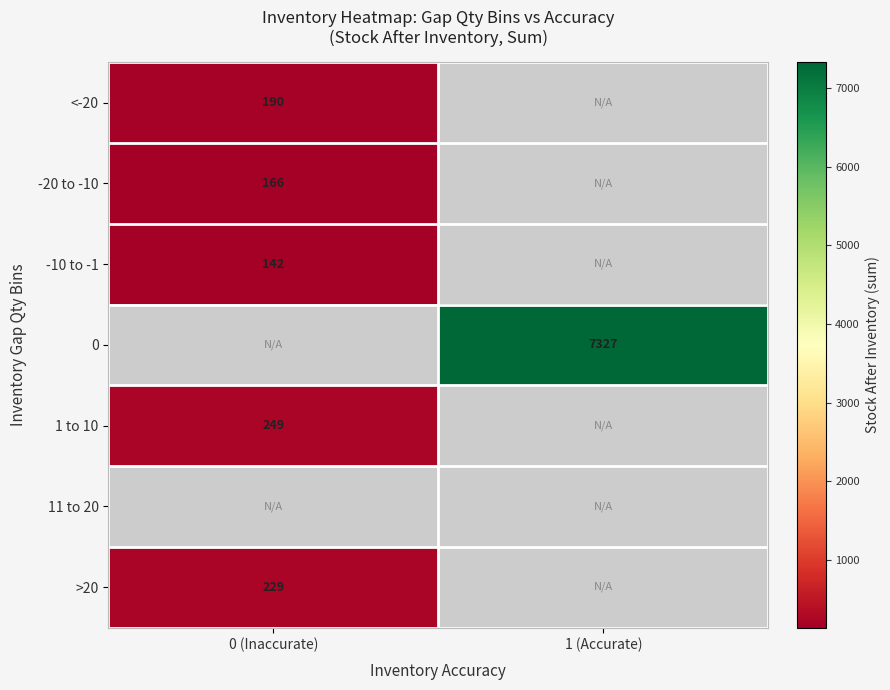

At which category does the chart reach its minimum across all series?

0 (Inaccurate)